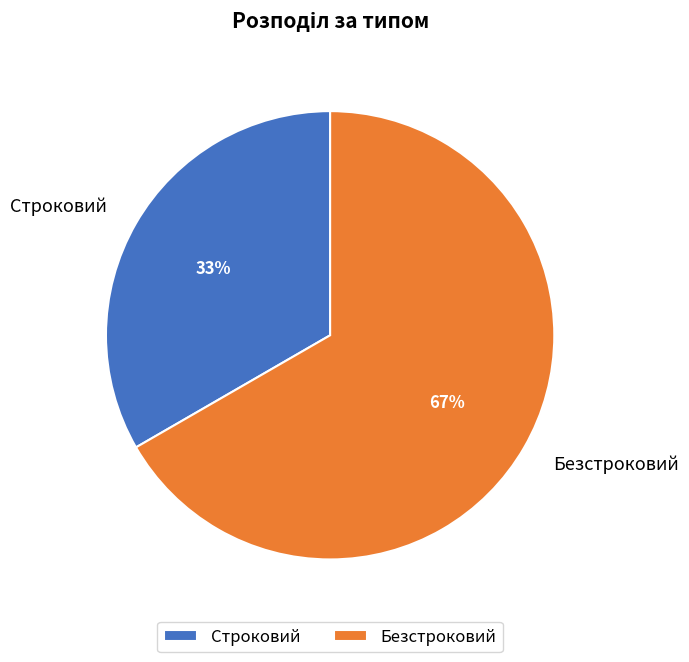

What is the largest slice in the pie chart?

Безстроковий